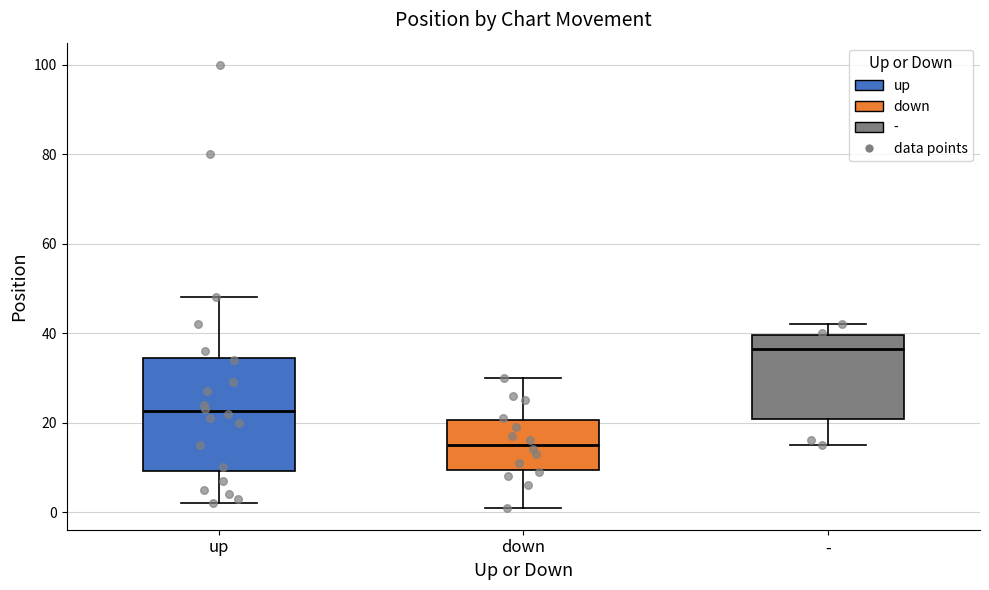

Which box is the tallest, from its lower edge to its upper edge?

up